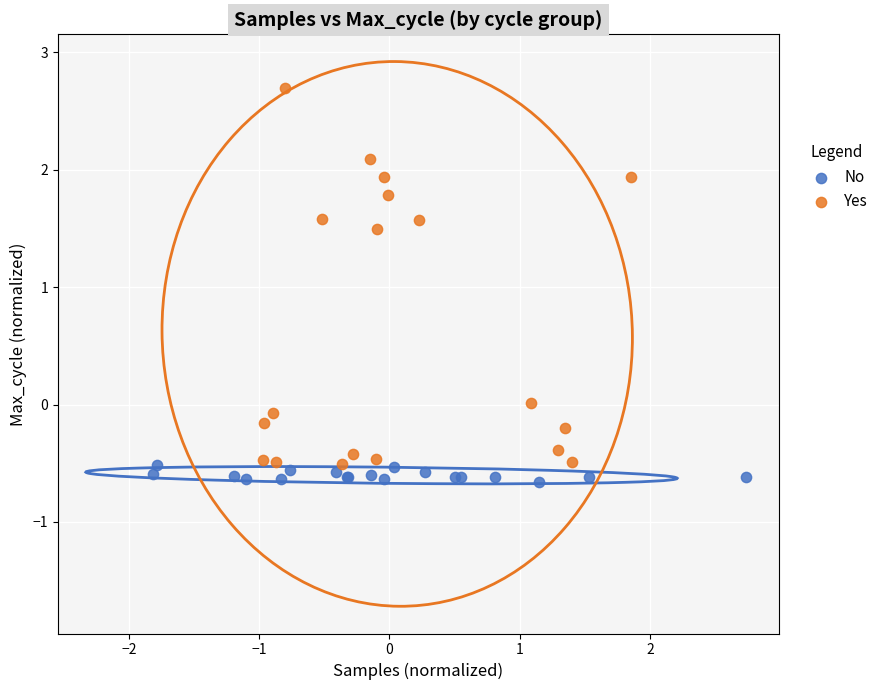

Which series contains the highest Y value?

Yes